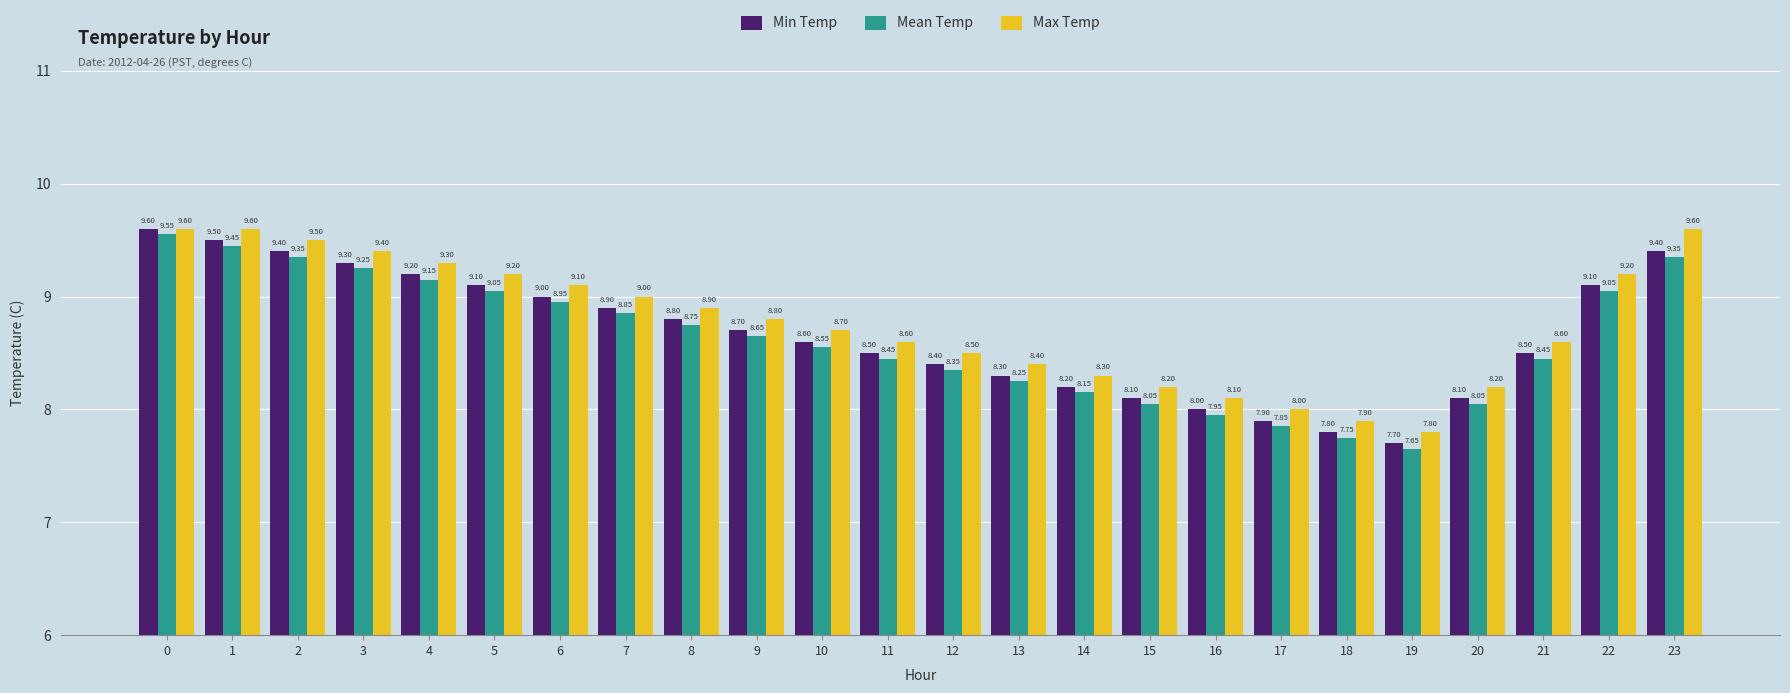

The value of Mean Temp at 7 is 5.7. True or false?

False